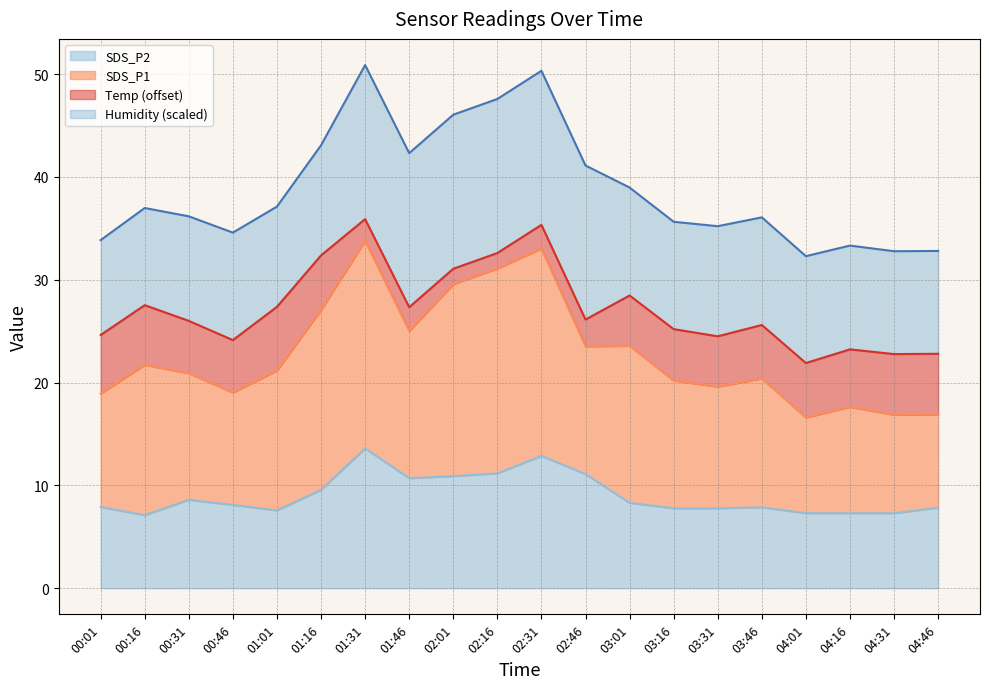

At which label is SDS_P2 closest to 10?

01:16